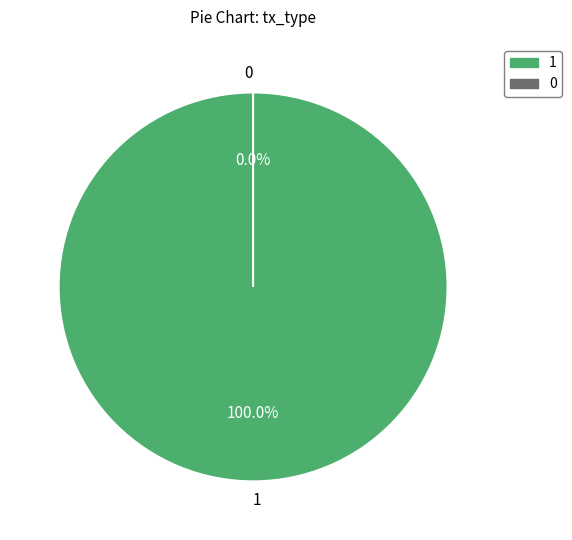

How many segments does this pie chart have?

2